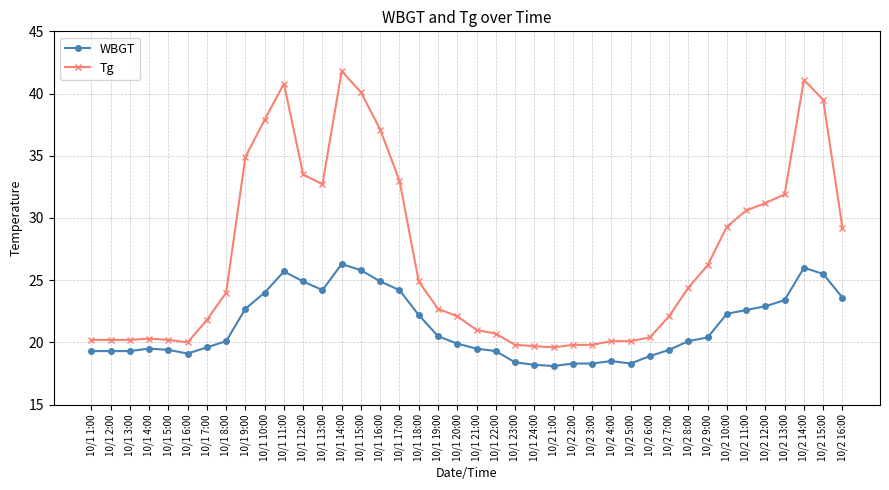

How many lines are shown in the chart?

2